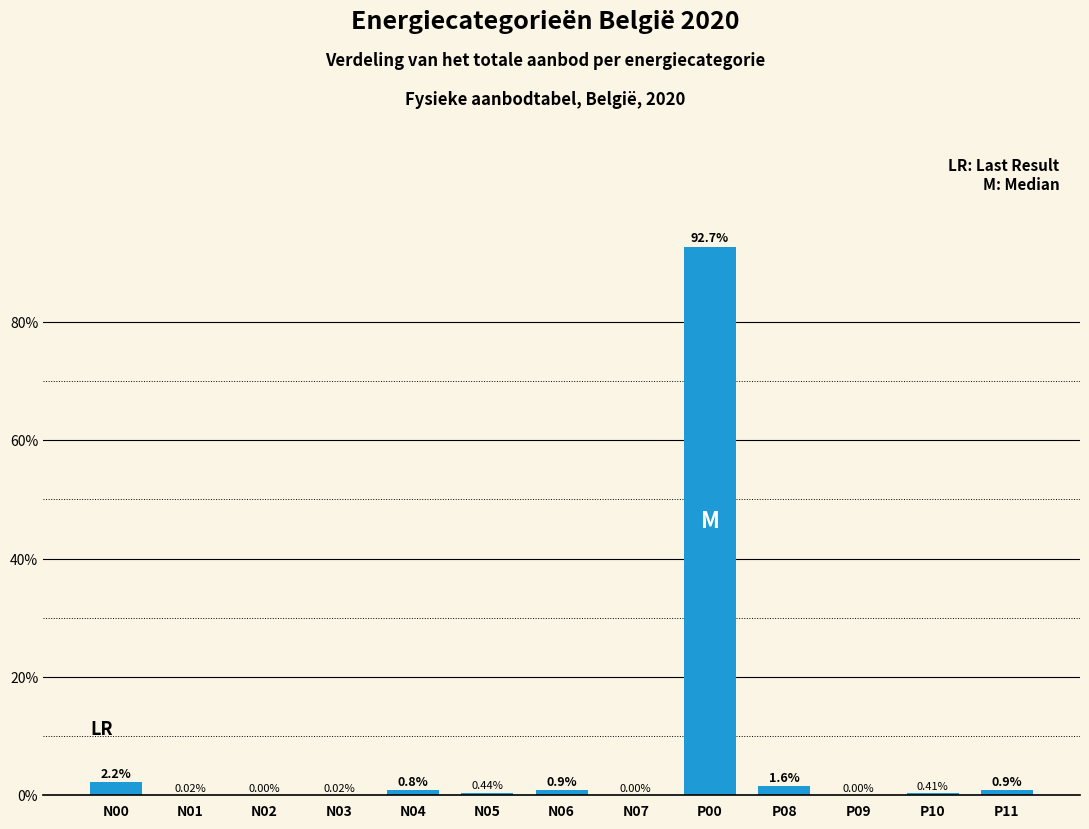

What is the sum of the values at P09 and N06?

0.9